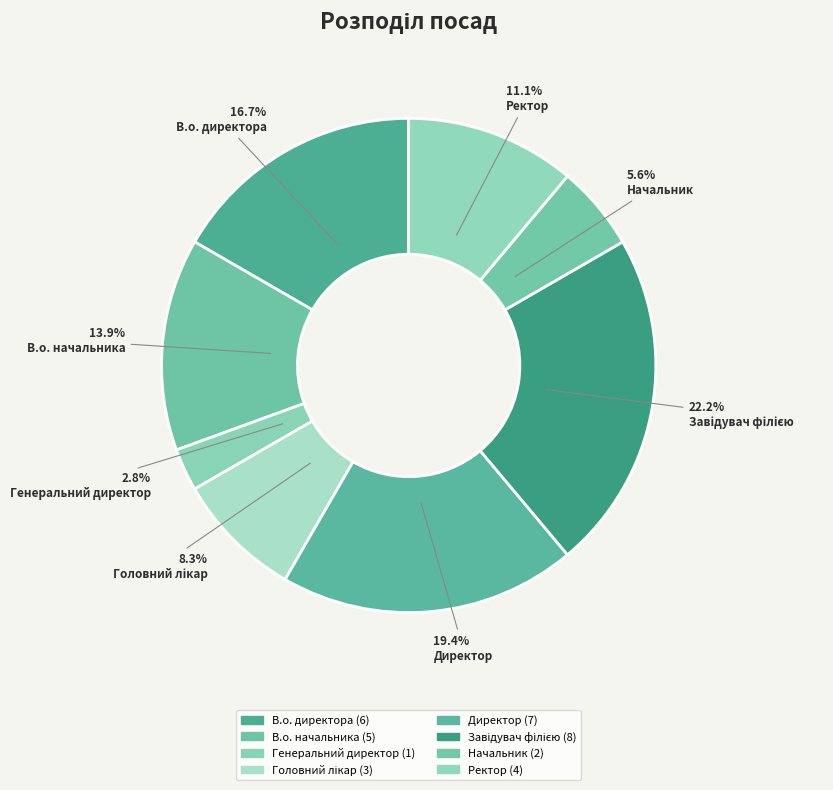

How many segments does this pie chart have?

8